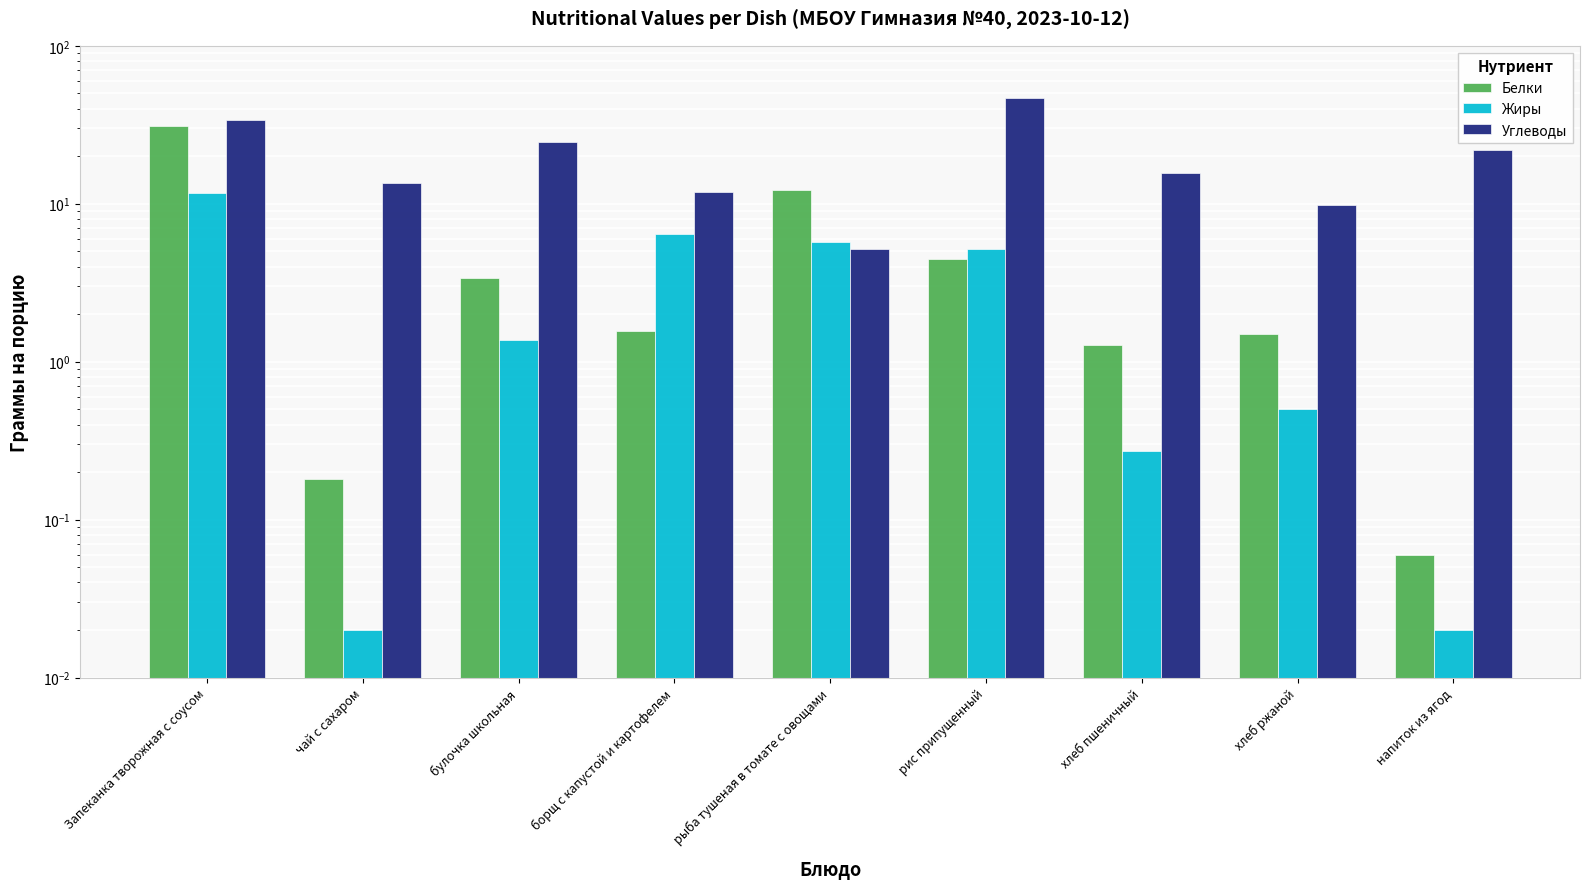

Reading left to right, extract all data points from this chart.

Белки: 30.9	0.2	3.4	1.6	12.3	4.5	1.3	1.5	0.1
Жиры: 11.6	0.0	1.4	6.5	5.7	5.2	0.3	0.5	0.0
Углеводы: 33.8	13.5	24.5	11.8	5.2	46.7	15.6	9.8	22.0